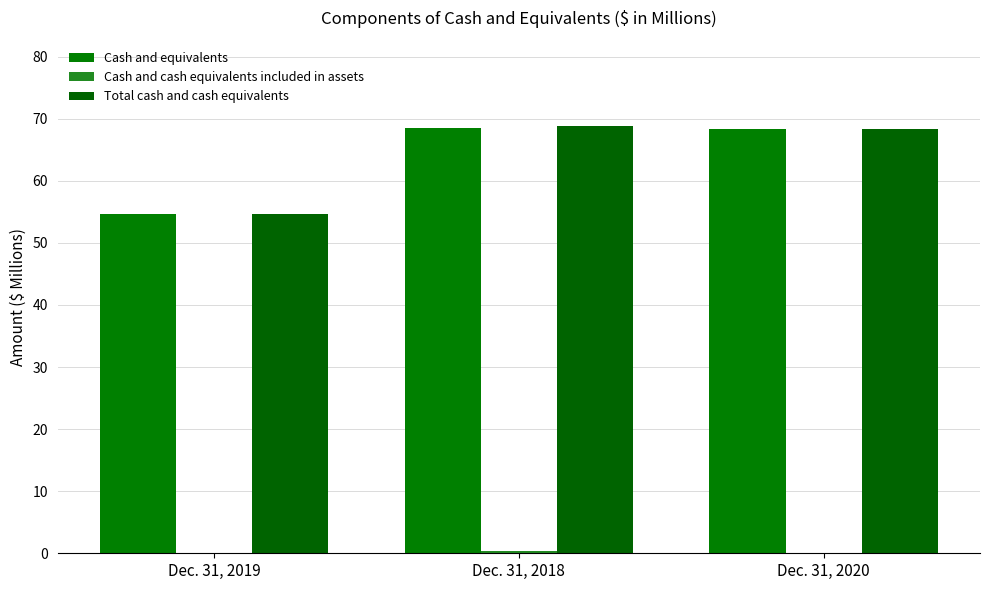

Rank the series by their maximum value, from highest to lowest.

Total cash and cash equivalents, Cash and equivalents, Cash and cash equivalents included in assets